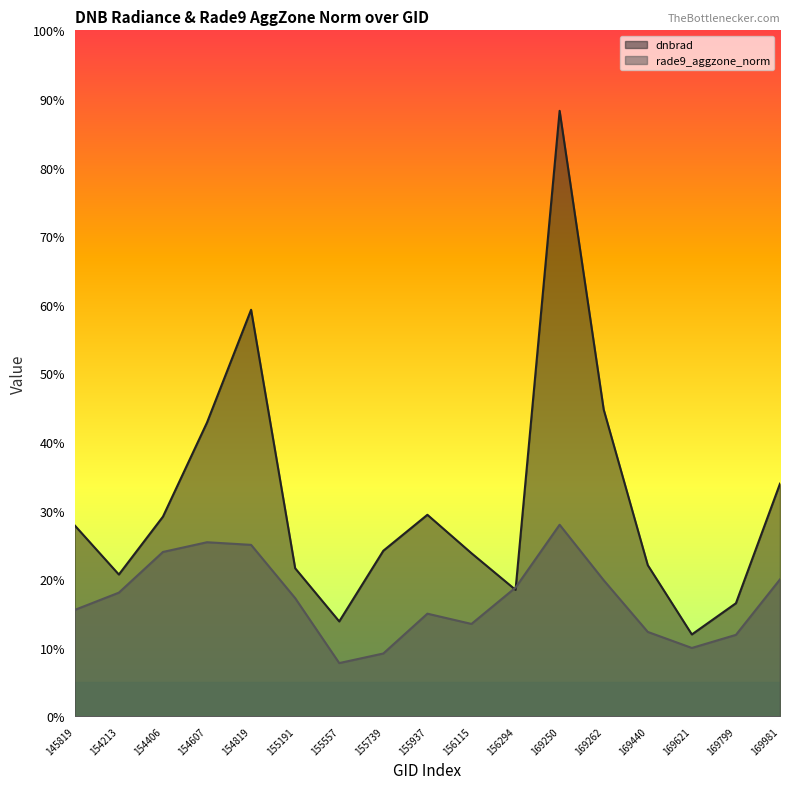

Is the value of dnbrad at 155739 greater than the value of rade9_aggzone_norm at 169250?

No